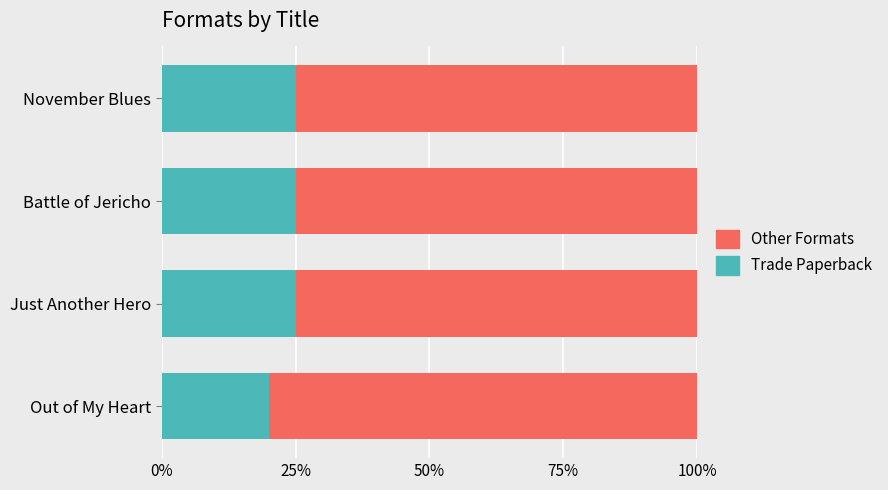

What is the minimum value for Trade Paperback?

20